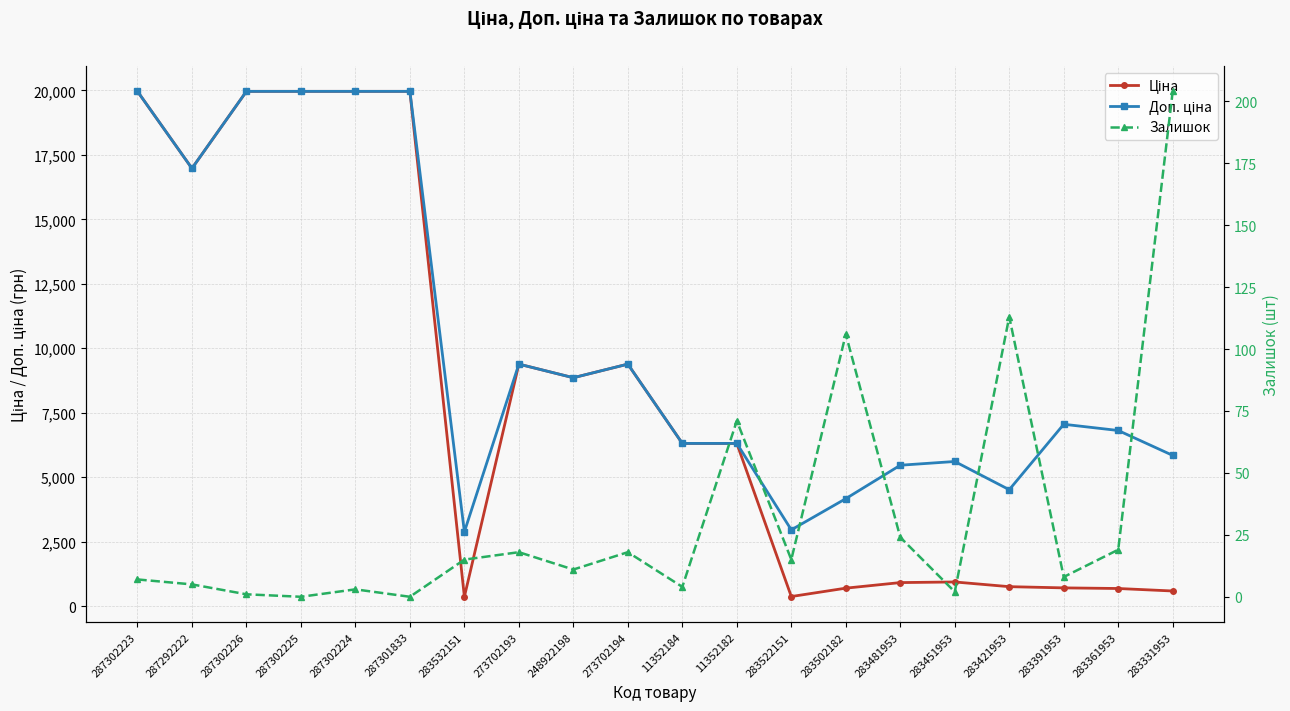

How many lines are shown in the chart?

3